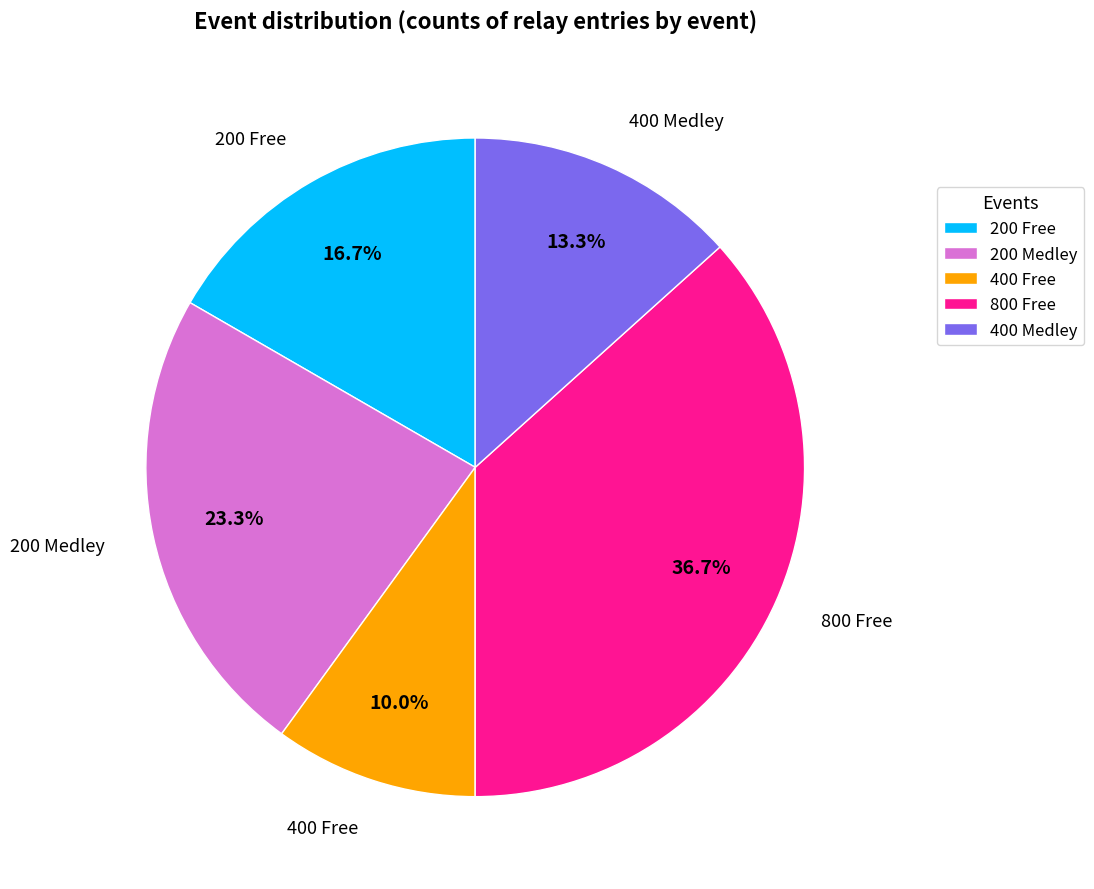

Rank the categories by value from highest to lowest.

800 Free, 200 Medley, 200 Free, 400 Medley, 400 Free